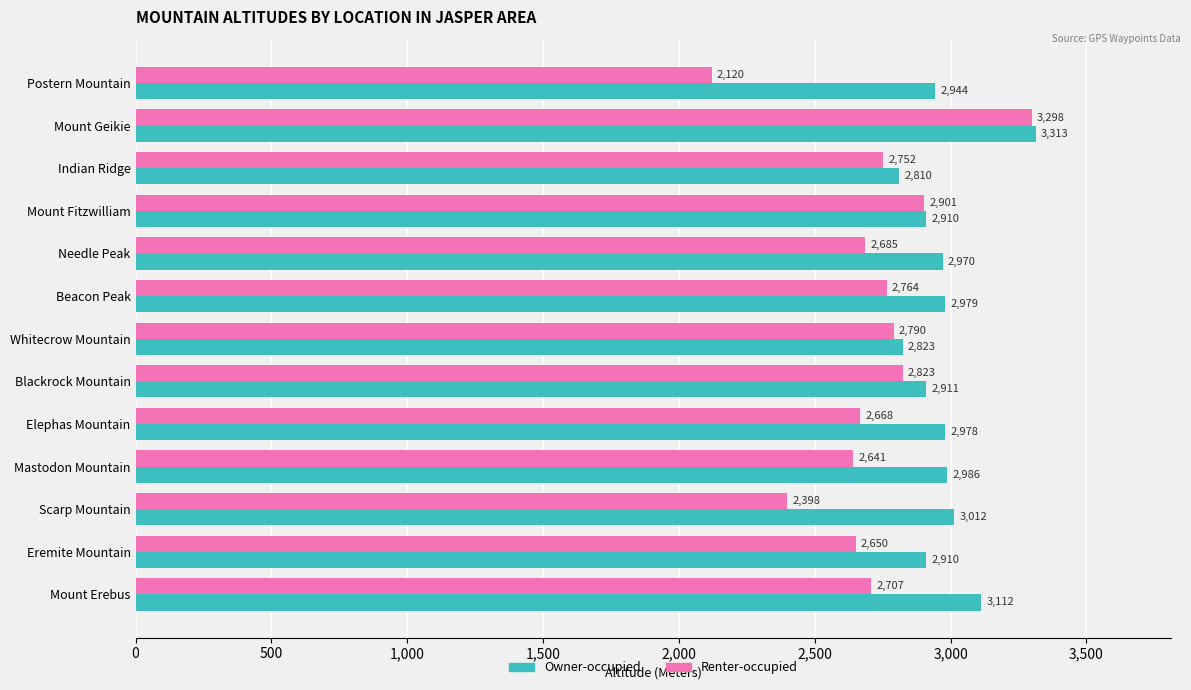

At which label is Owner-occupied closest to 3061?

Scarp Mountain